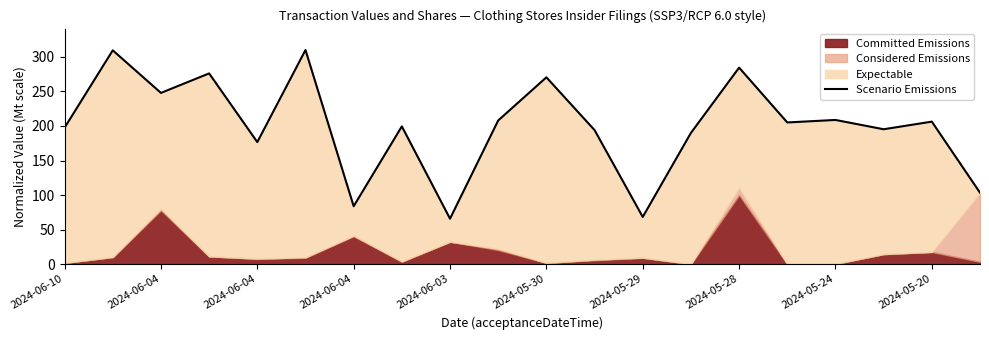

How many values exceed 205?

10